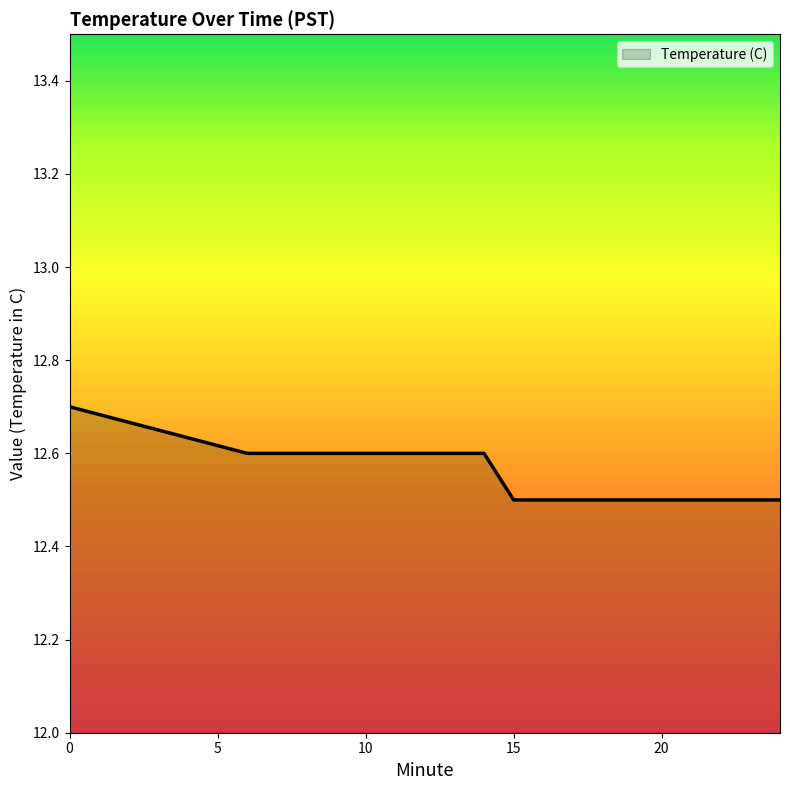

What is the maximum value shown in the chart?

12.7